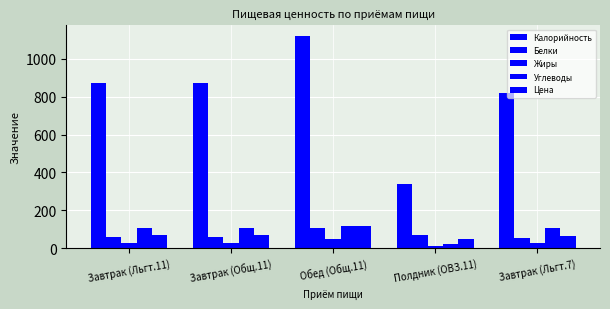

What is the spread (max minus min) of values at Обед (Общ.11)?

1072.2